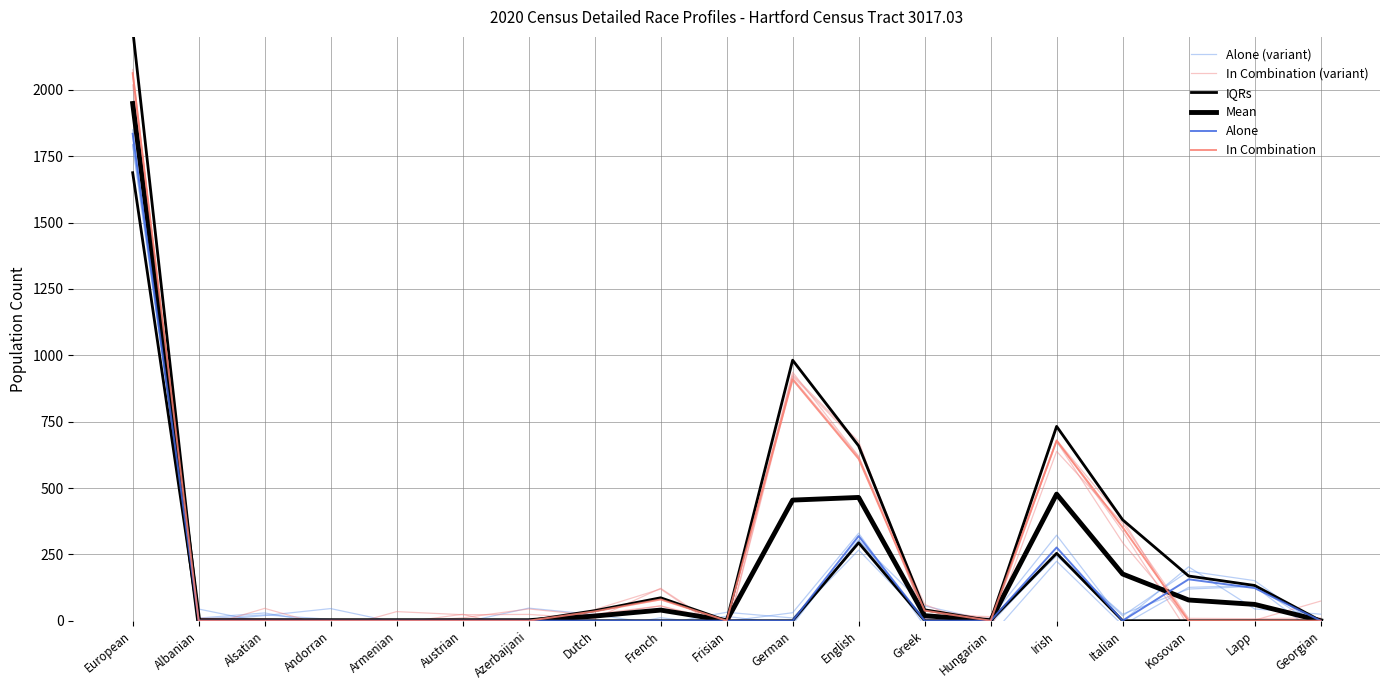

Between Frisian and Georgian, which is larger?

Frisian